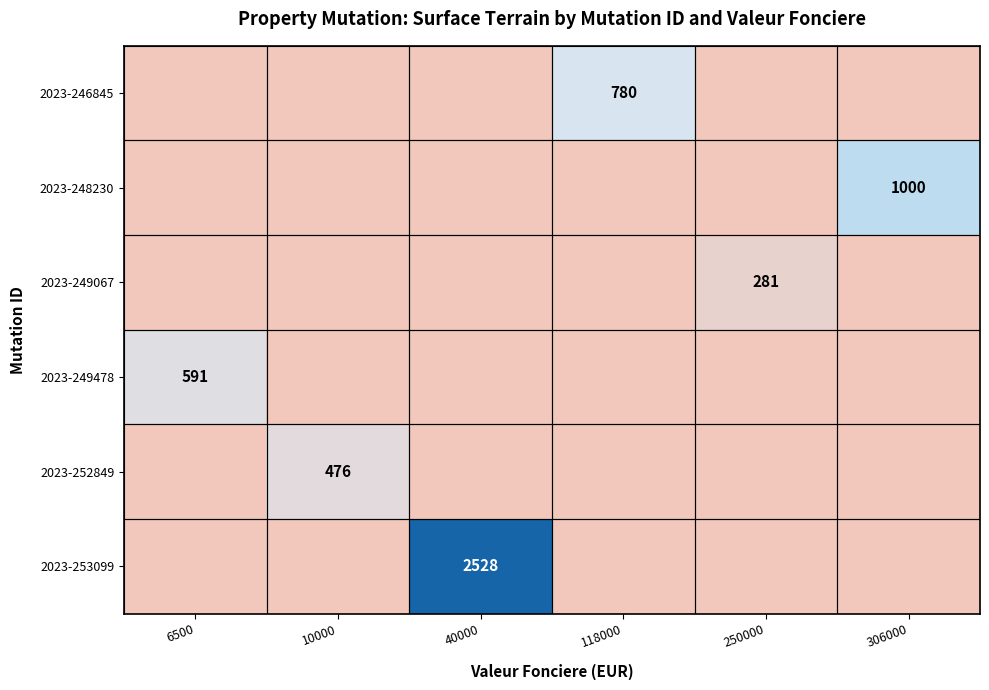

How many data points does each series have?

6